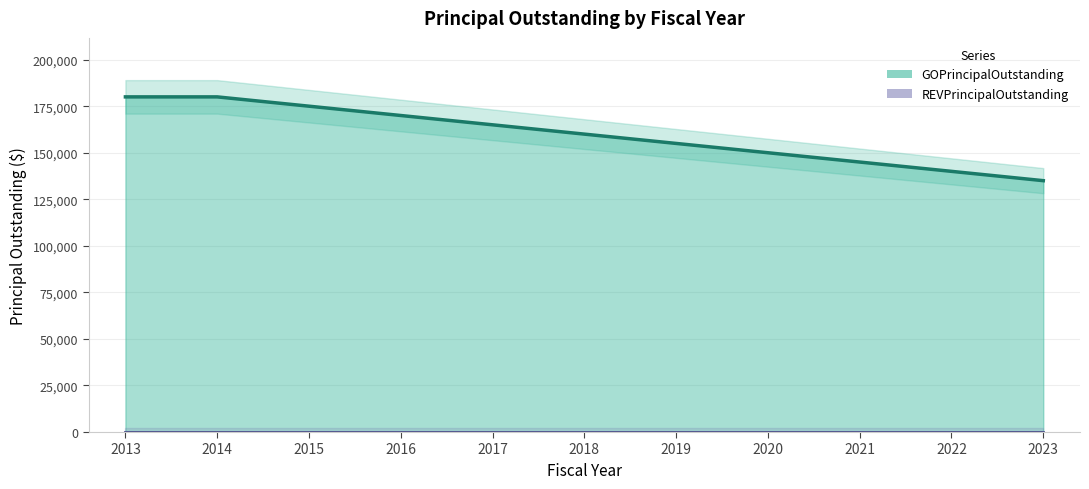

How many lines are shown in the chart?

2